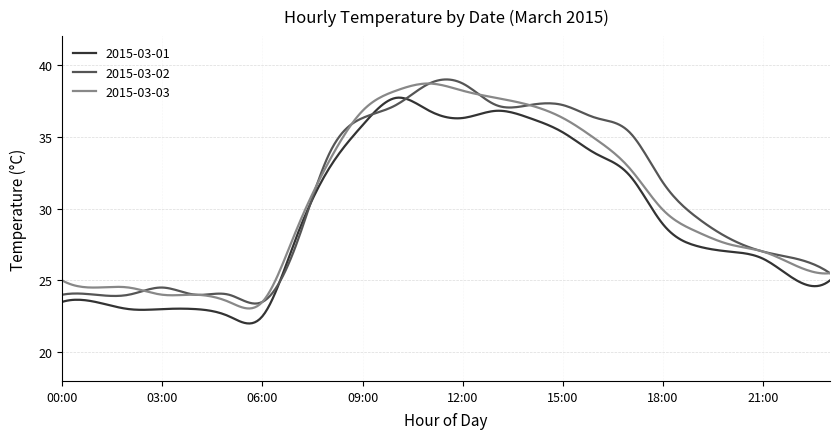

What is the average value of the 2015-03-03 series?

30.4